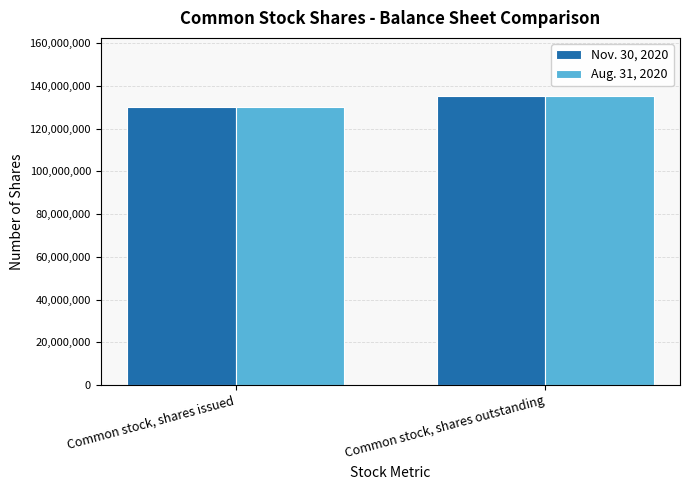

The Aug. 31, 2020 series shows 200489910 at Common stock, shares outstanding. True or false?

False